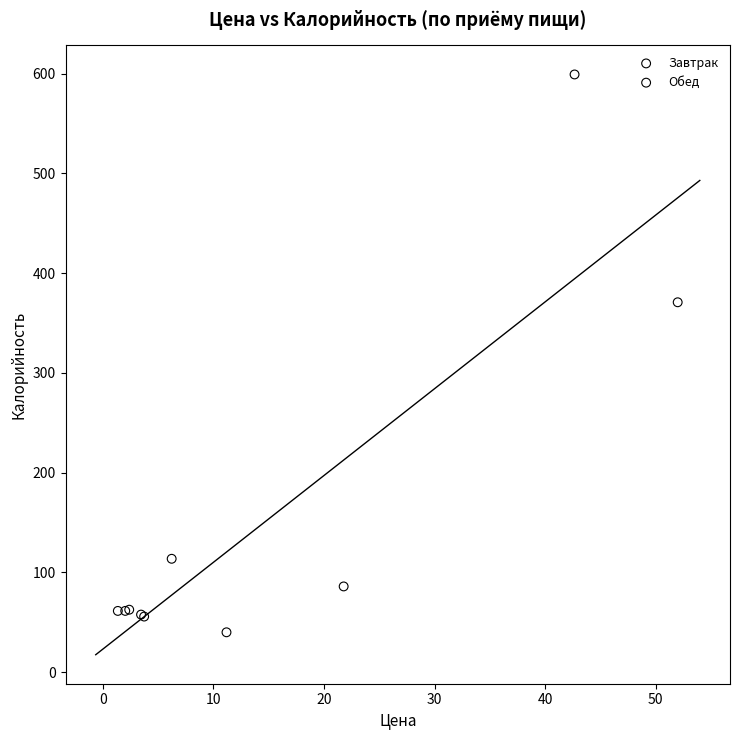

Which series contains the highest Y value?

Обед